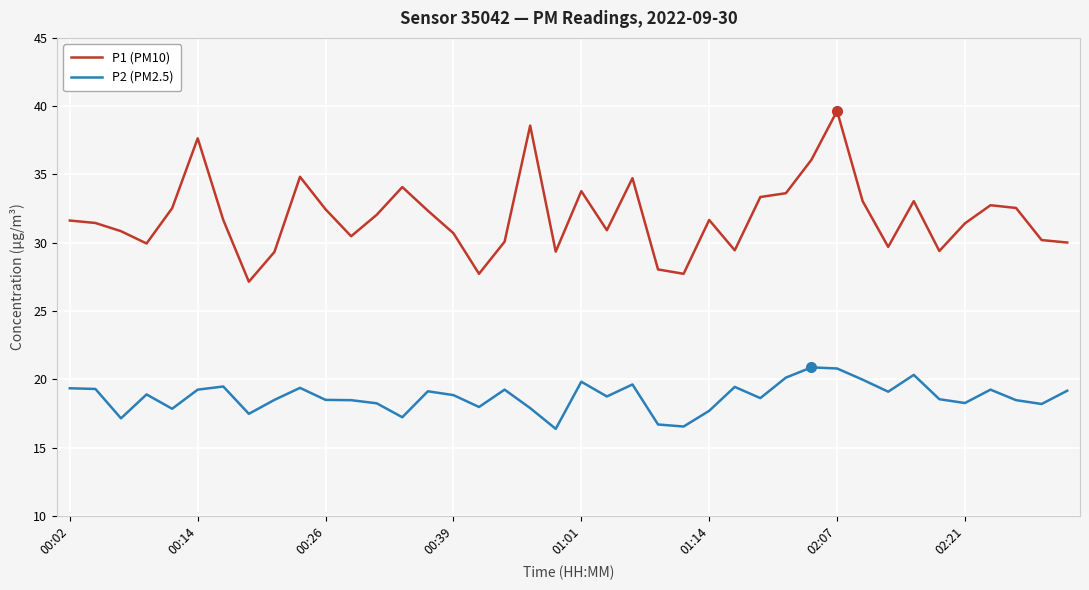

What is the minimum value for P2 (PM2.5)?

16.4